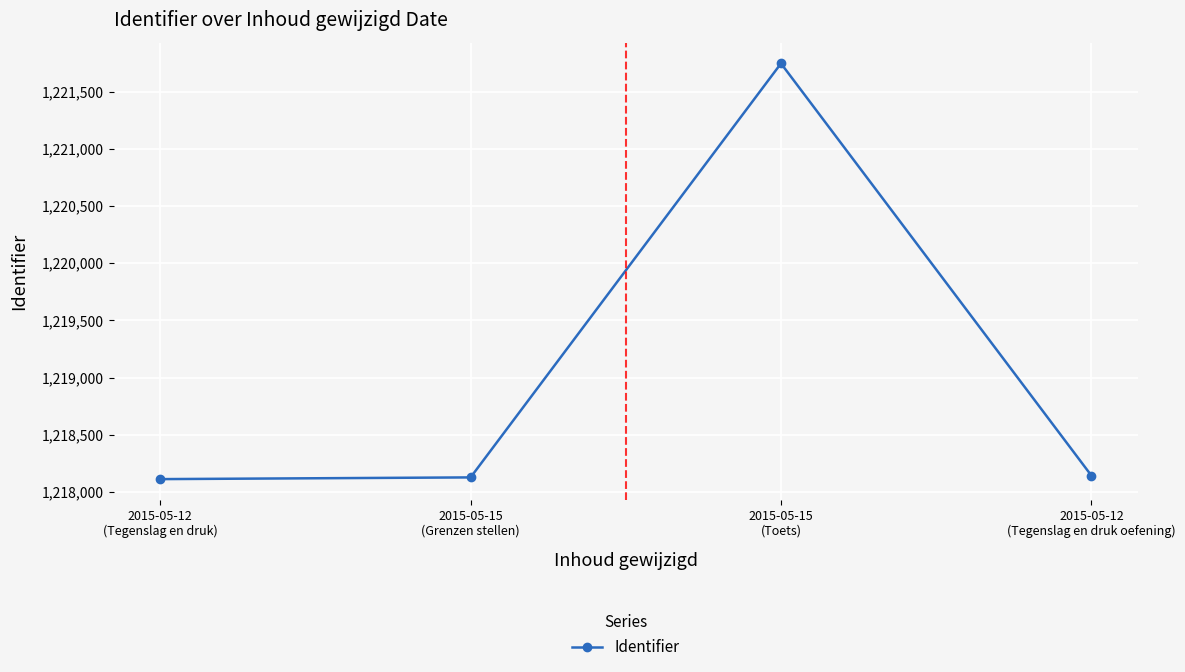

The chart shows a value of 1221746 at 2015-05-15
(Toets). True or false?

True